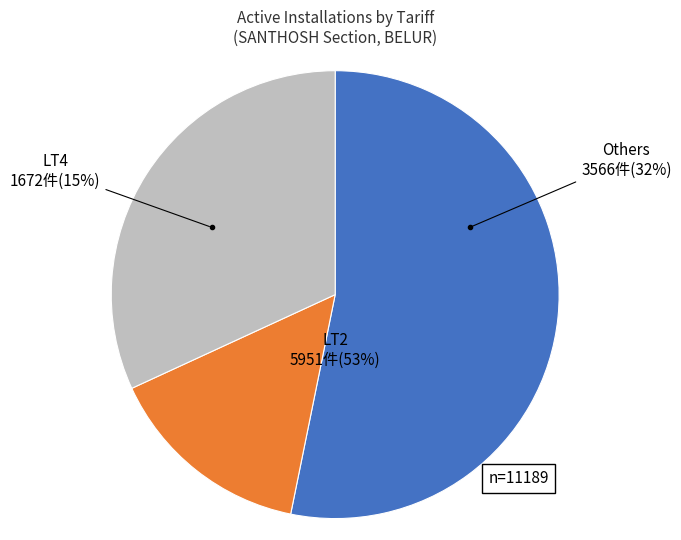

The LT7 slice represents 10% of the pie. True or false?

False